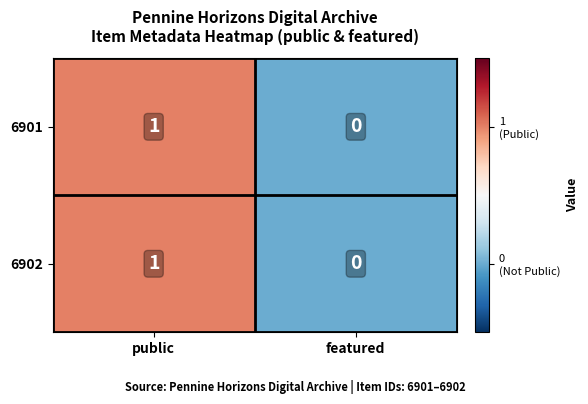

Is it true that 6902 equals 2 at public?

False